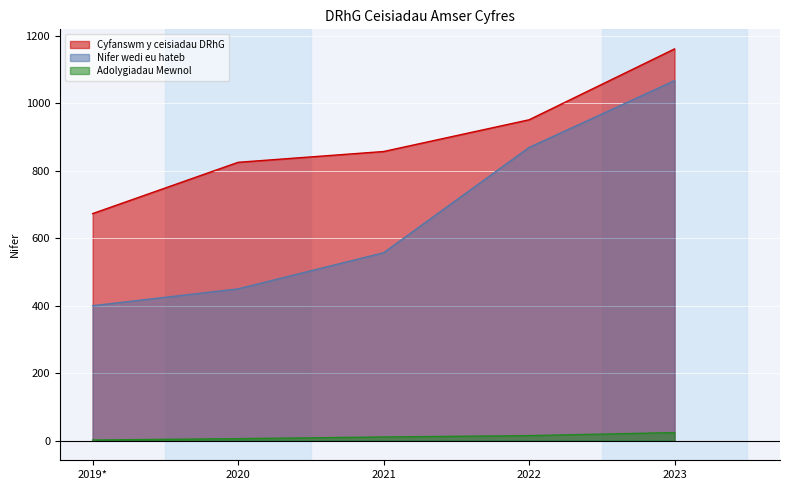

How many categories are shown in the chart?

5